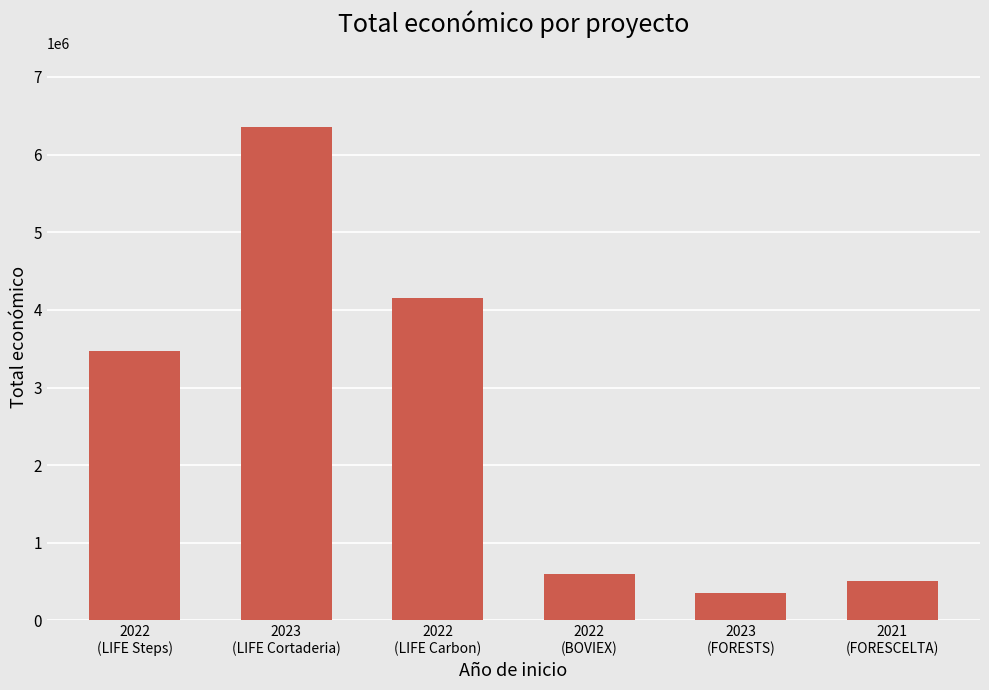

What is the value of the 3rd bar from the left?

4158222